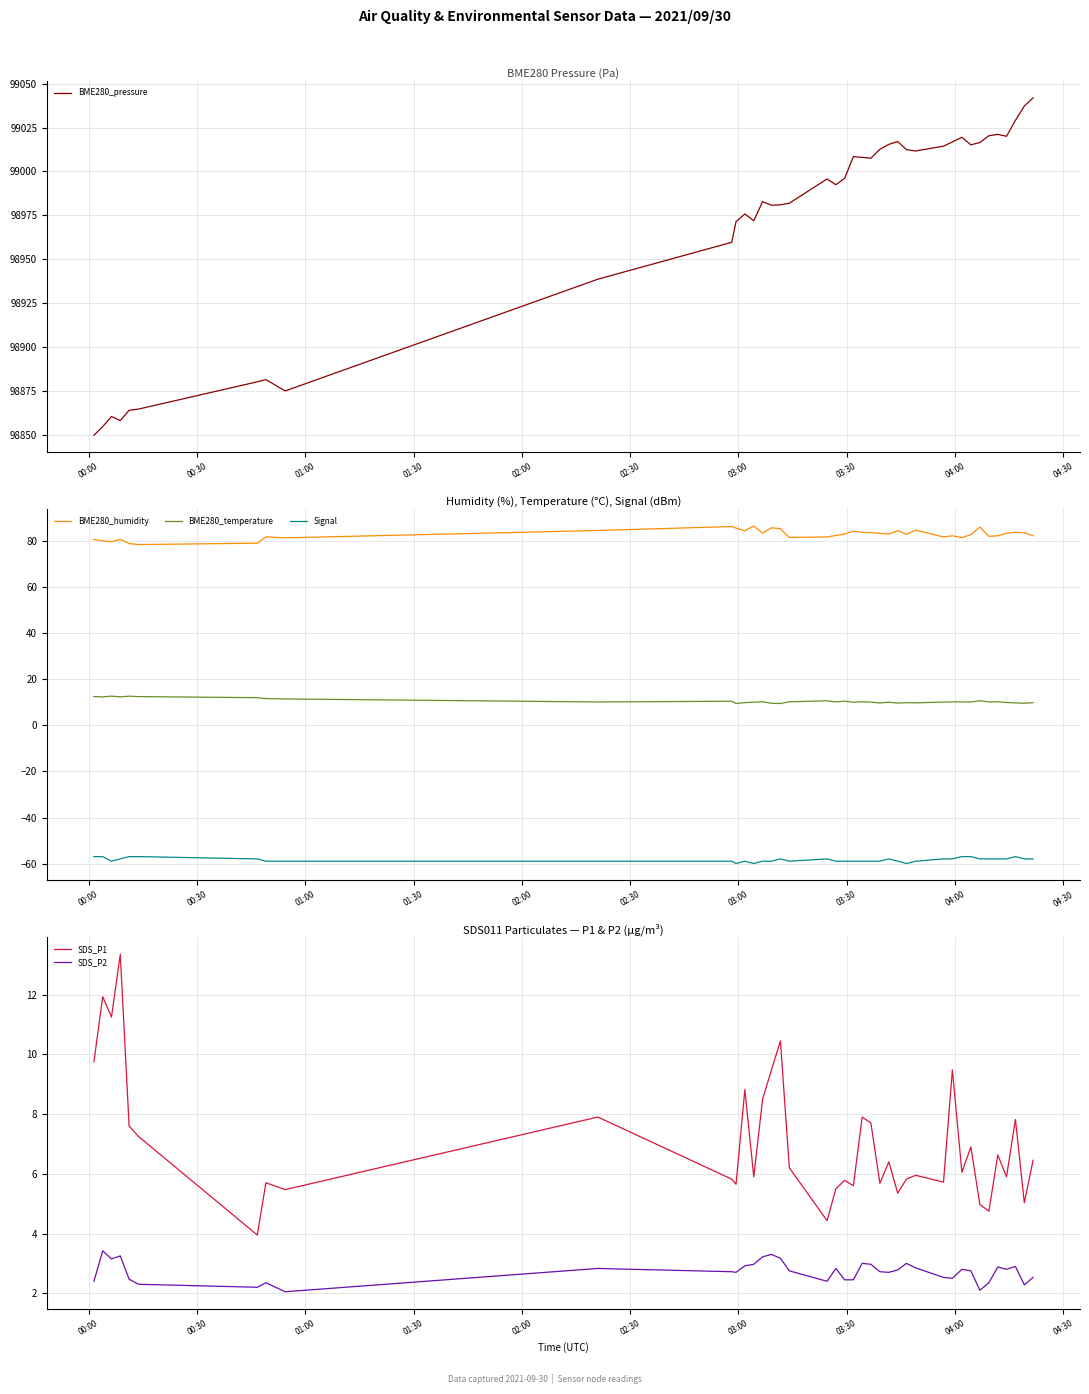

True or false: BME280_temperature and Signal intersect in this chart.

False